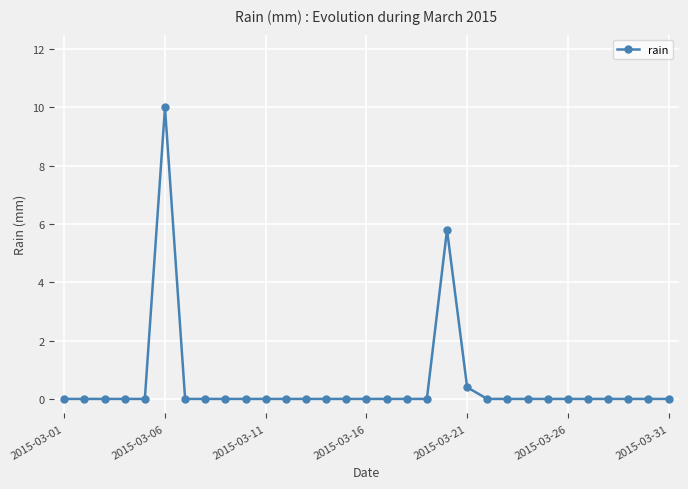

What is the sum of all values?

16.2